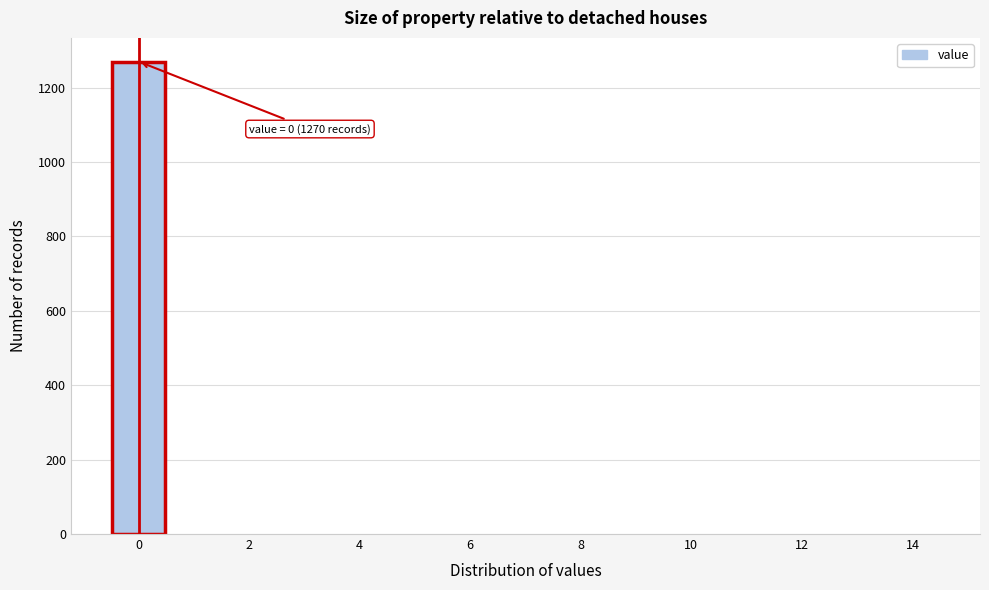

Which range on the x-axis has the tallest bar?

-0.5 to 0.5